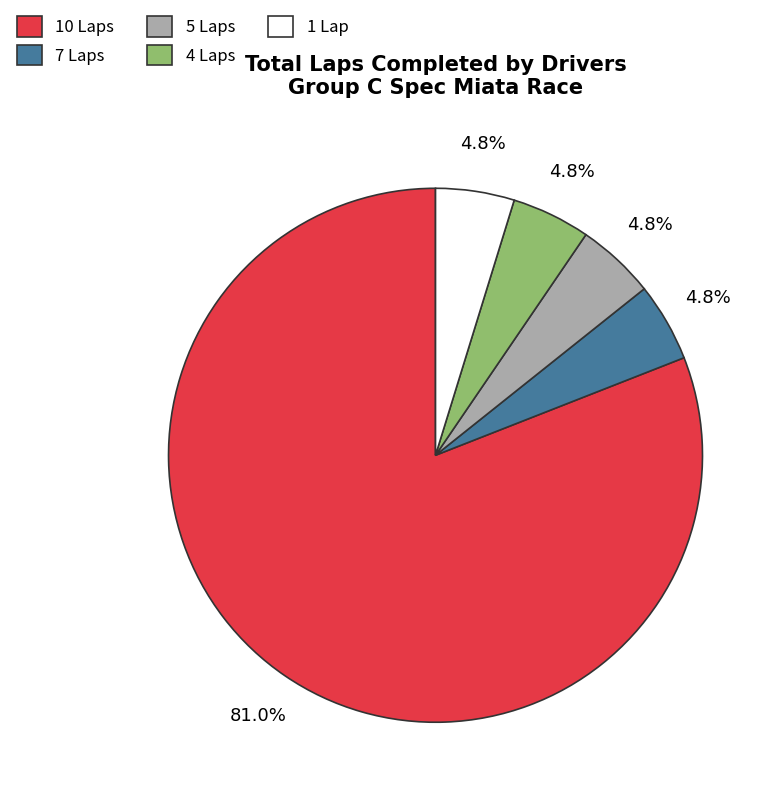

Which has a higher value, 7 Laps or 10 Laps?

10 Laps